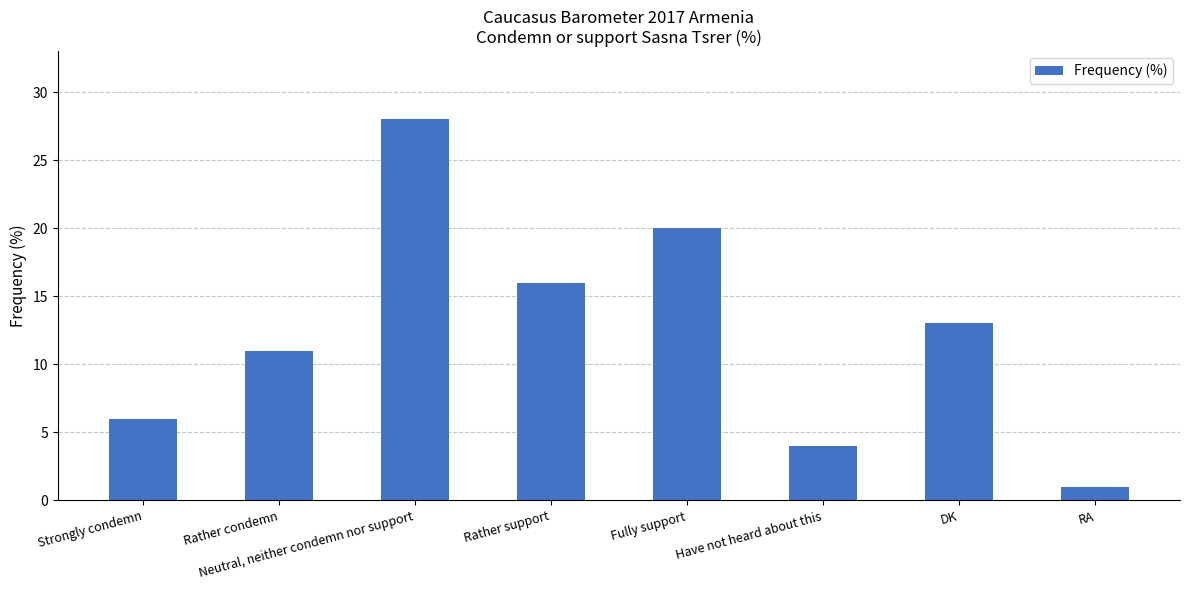

What is the average value?

12